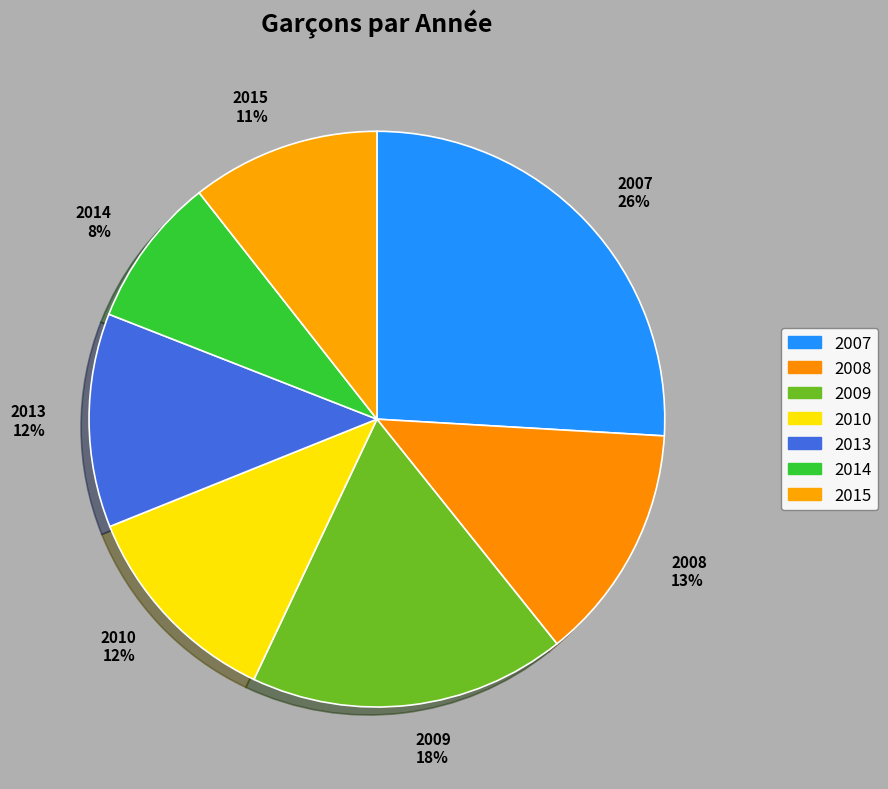

What is the largest slice in the pie chart?

2007